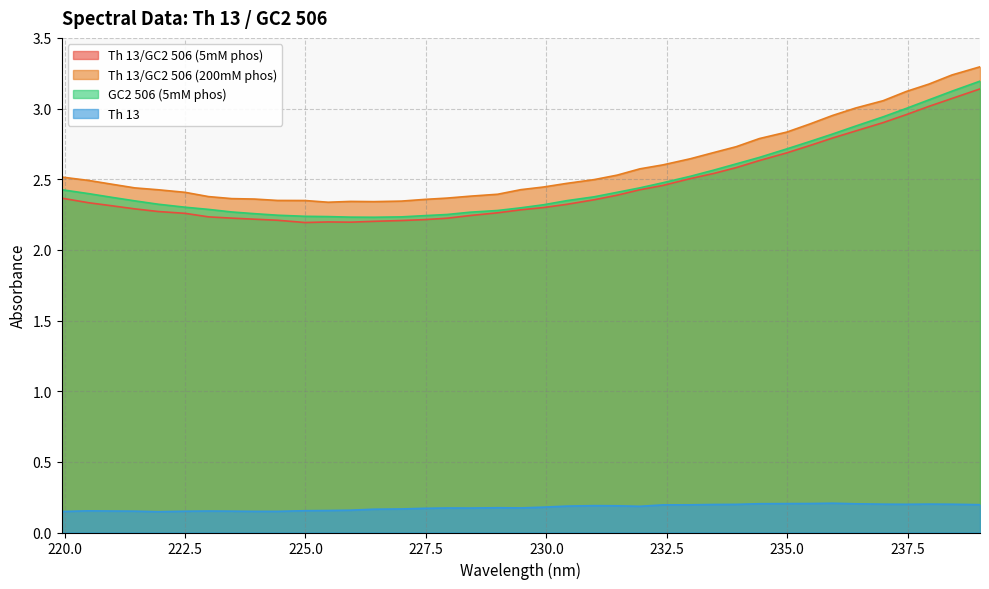

Rank the categories by Th 13/GC2 506 (200mM phos) value from lowest to highest.

225.47, 226.42, 225.94, 226.99, 224.99, 224.42, 227.47, 223.94, 223.47, 227.94, 222.99, 228.42, 228.99, 222.5, 221.94, 229.47, 221.46, 229.94, 220.97, 230.42, 220.5, 230.99, 219.94, 231.47, 231.94, 232.42, 232.99, 233.47, 233.94, 234.42, 234.99, 235.47, 235.94, 236.42, 236.99, 237.47, 237.94, 238.42, 239.0